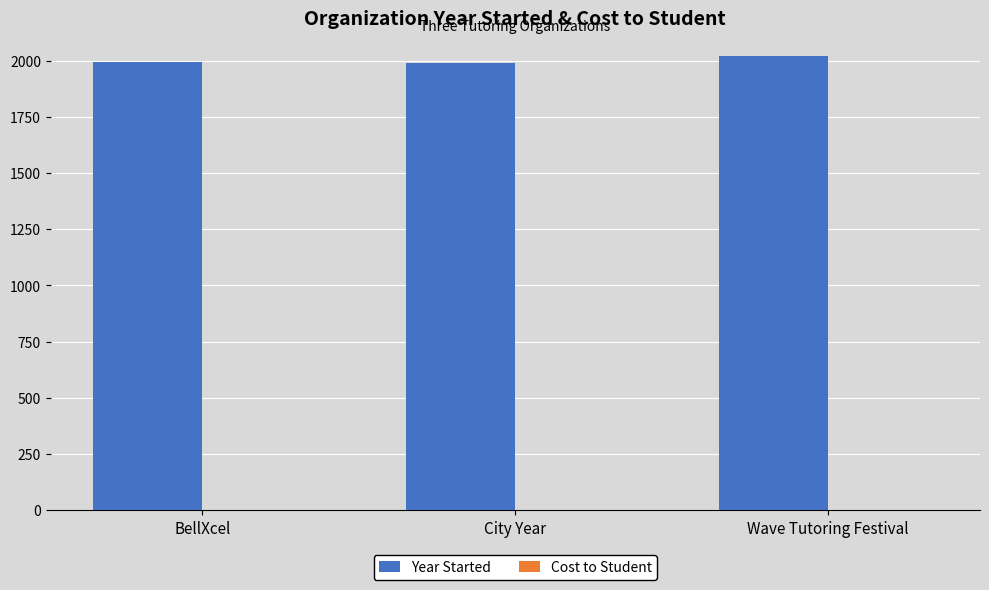

What is the ratio of the value at City Year to the value at BellXcel?

1.0